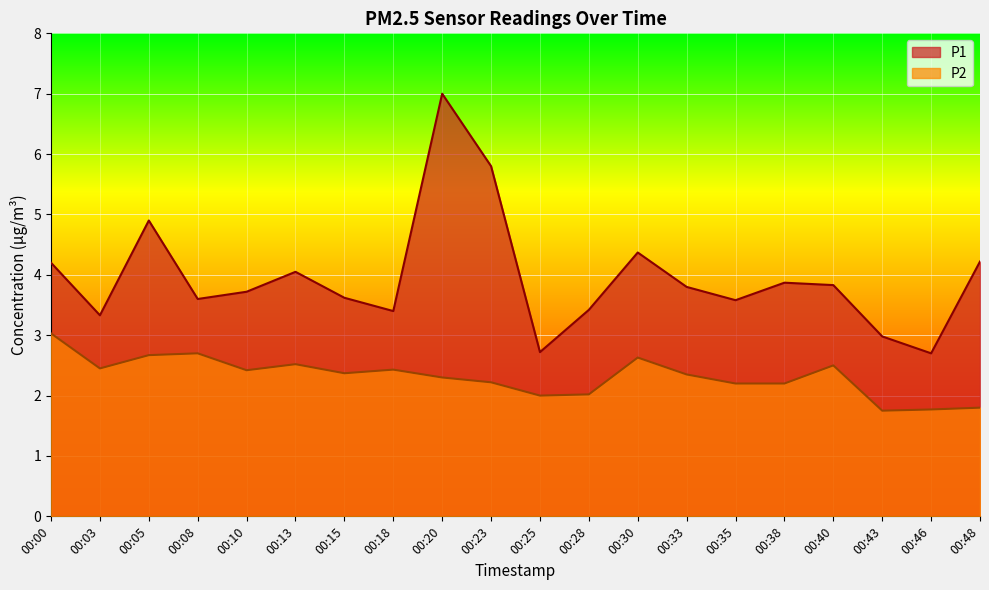

Is it true that P2 equals 2.4 at 00:18?

True